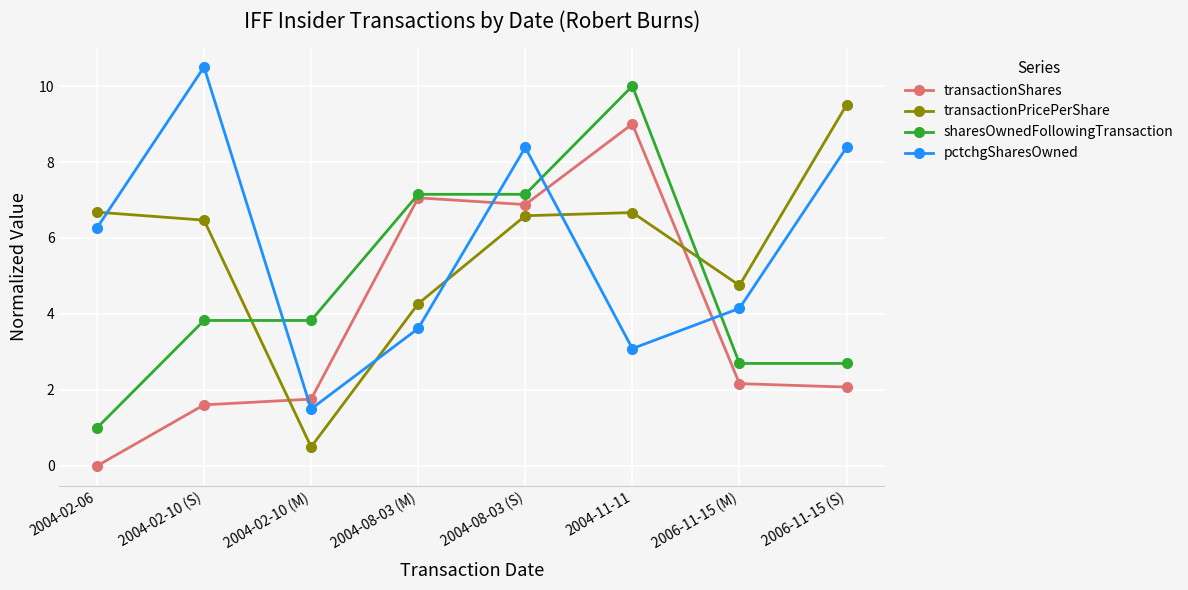

Where is transactionPricePerShare nearest to the value 4?

2004-08-03 (M)